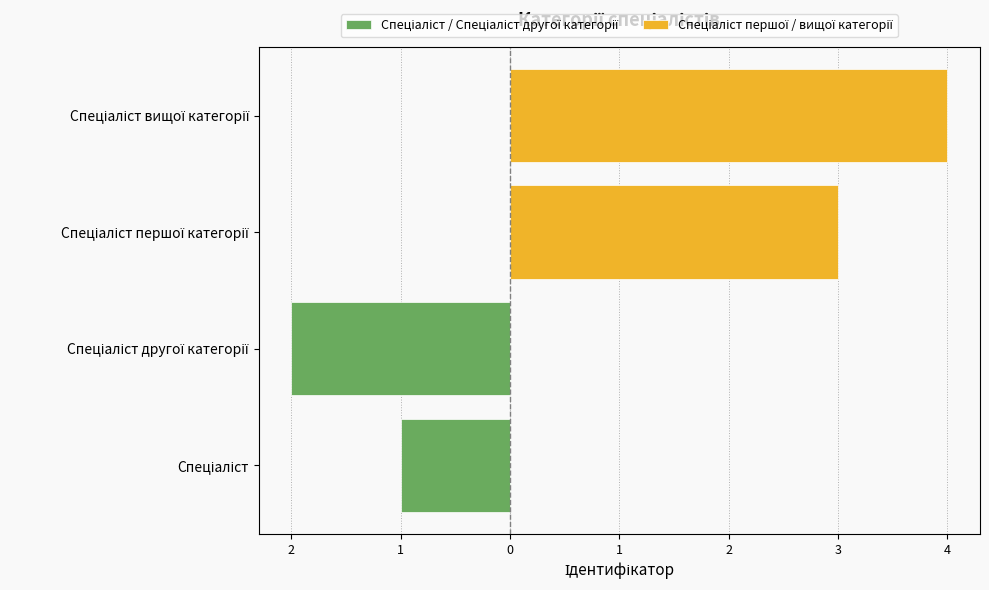

Read the Спеціаліст / Спеціаліст другої категорії value at Спеціаліст.

-1